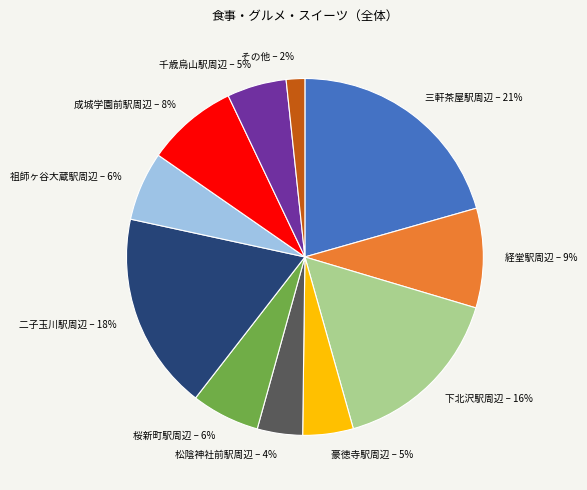

Do 成城学園前駅周辺 and 松陰神社前駅周辺 together represent more than half of the pie?

No